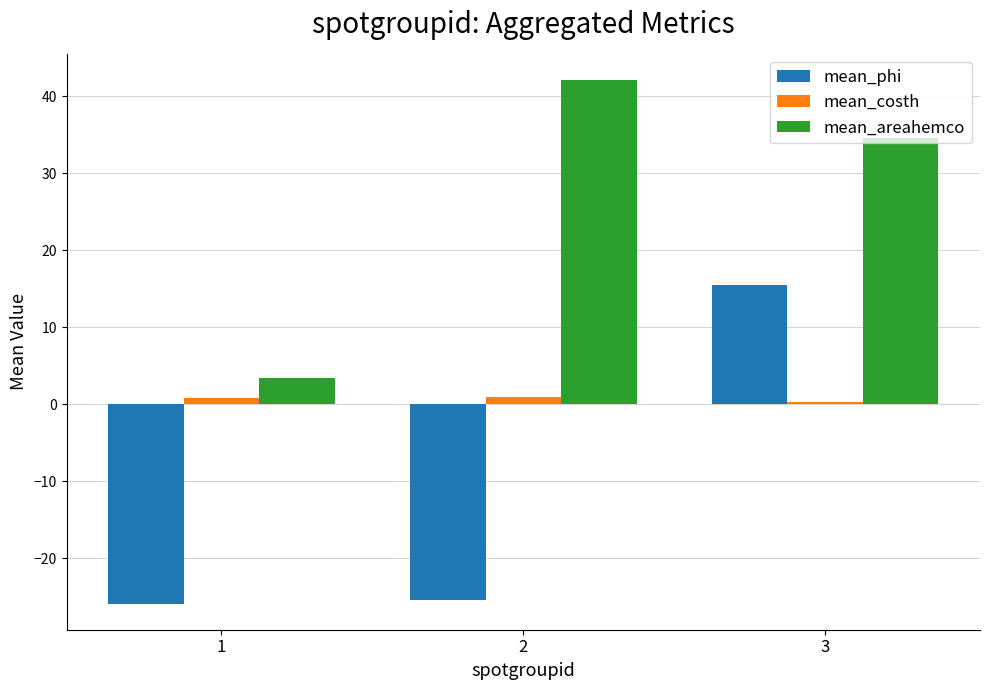

What value does the mean_phi series have at 2?

-25.4